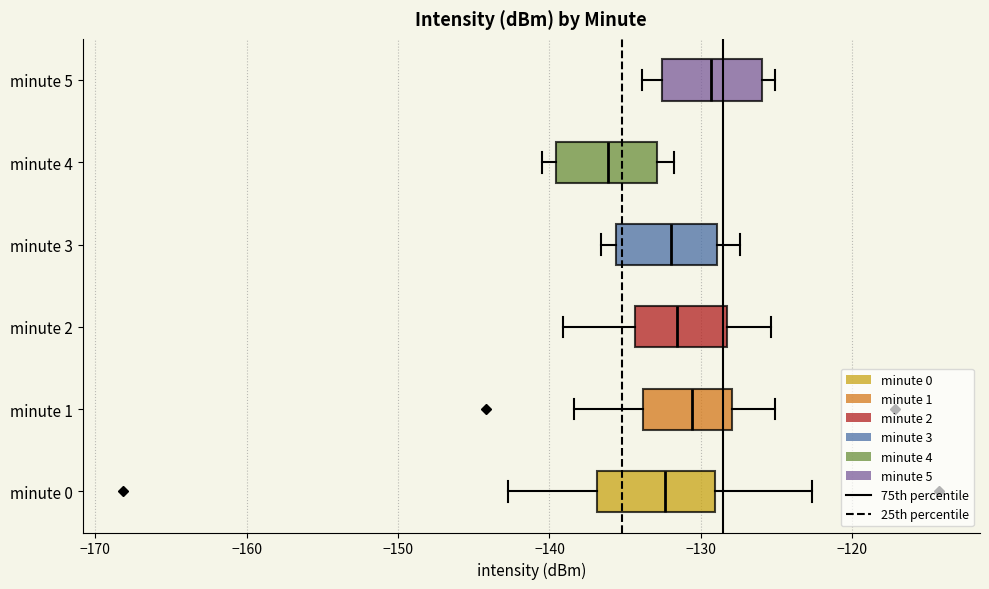

Reading bottom to top, transcribe this box plot: for each box, give where its median line is, the range the box spans, and where its two whiskers end, as read against the x-axis. The values are not printed on the chart, so give them approximately, as read against the axis.

minute 0: median -132, box -137 to -129, whiskers -143 to -123
minute 1: median -131, box -134 to -128, whiskers -138 to -125
minute 2: median -132, box -134 to -128, whiskers -139 to -125
minute 3: median -132, box -136 to -129, whiskers -137 to -127
minute 4: median -136, box -140 to -133, whiskers -140 (just left of the box's left edge) to -132
minute 5: median -129, box -133 to -126, whiskers -134 to -125